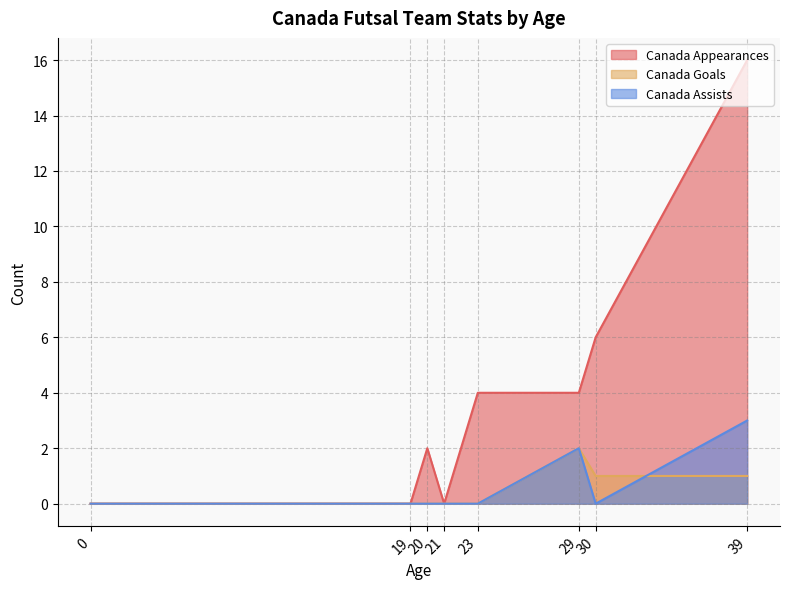

How many Canada Assists values are between 0 and 2?

7